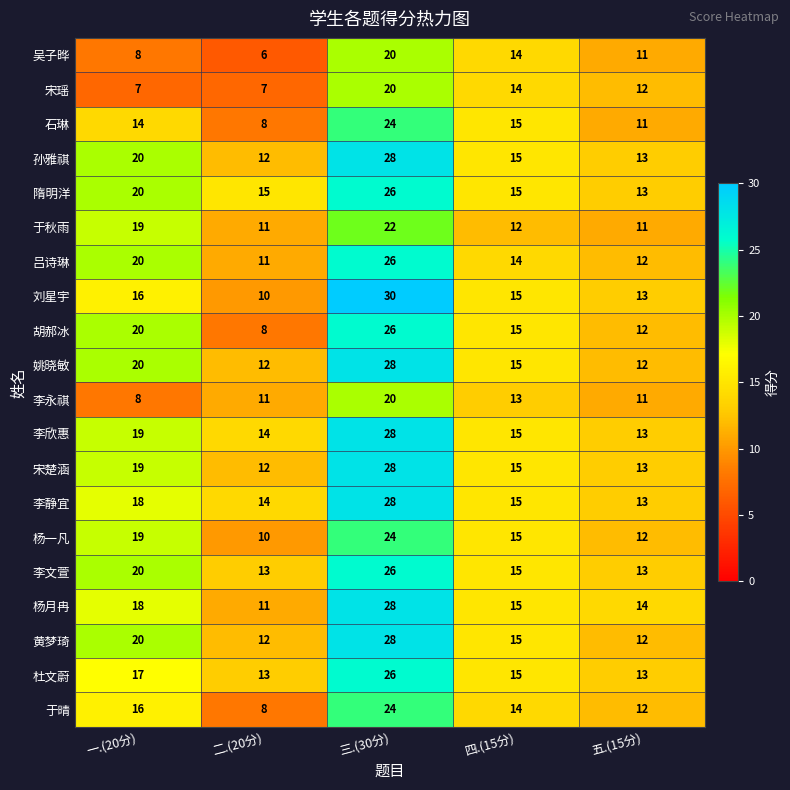

What is the difference between the highest and lowest values at 二.(20分)?

9